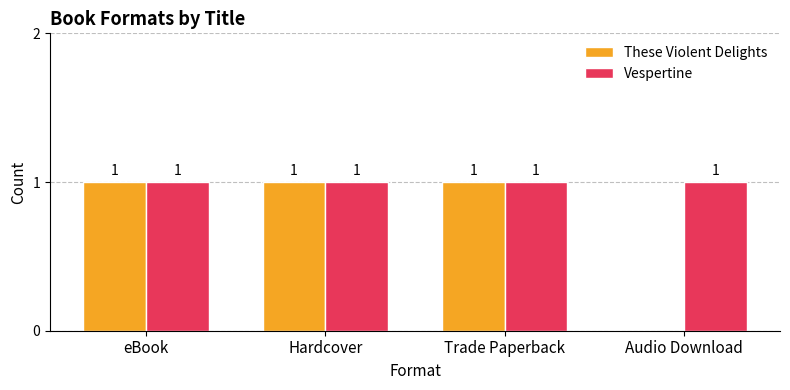

What is the sum of all Vespertine values?

4